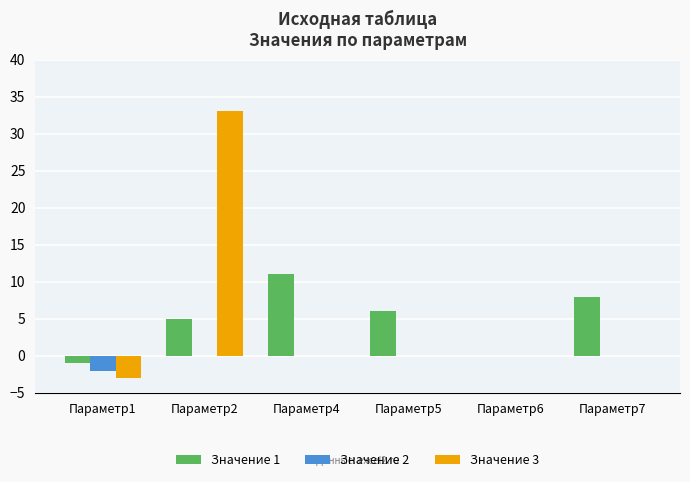

The value of Значение 3 at Параметр7 is 0. True or false?

True